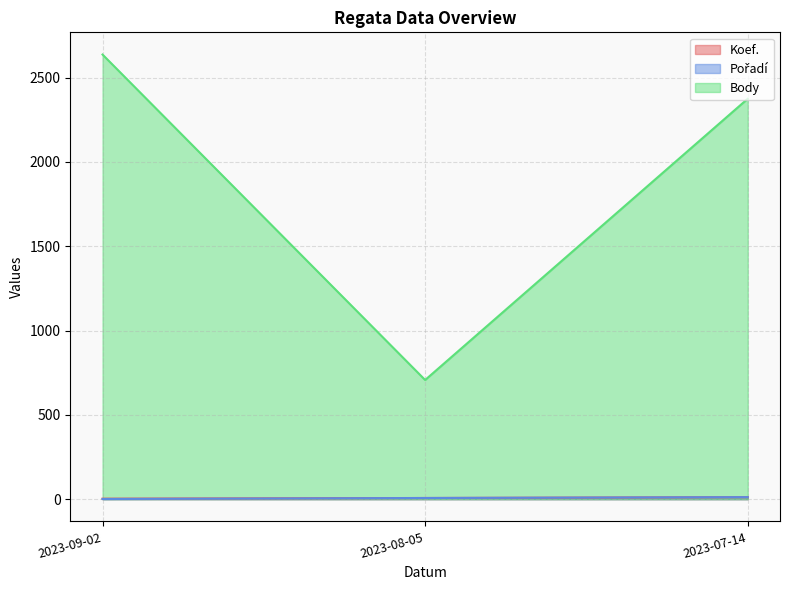

Which series has the largest total across all categories?

Body